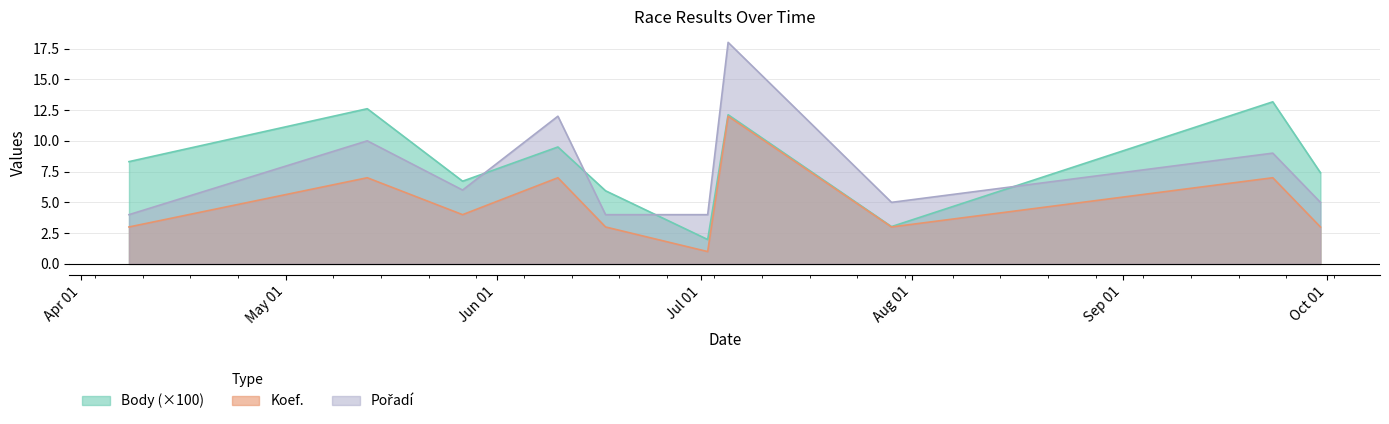

How many lines are shown in the chart?

3